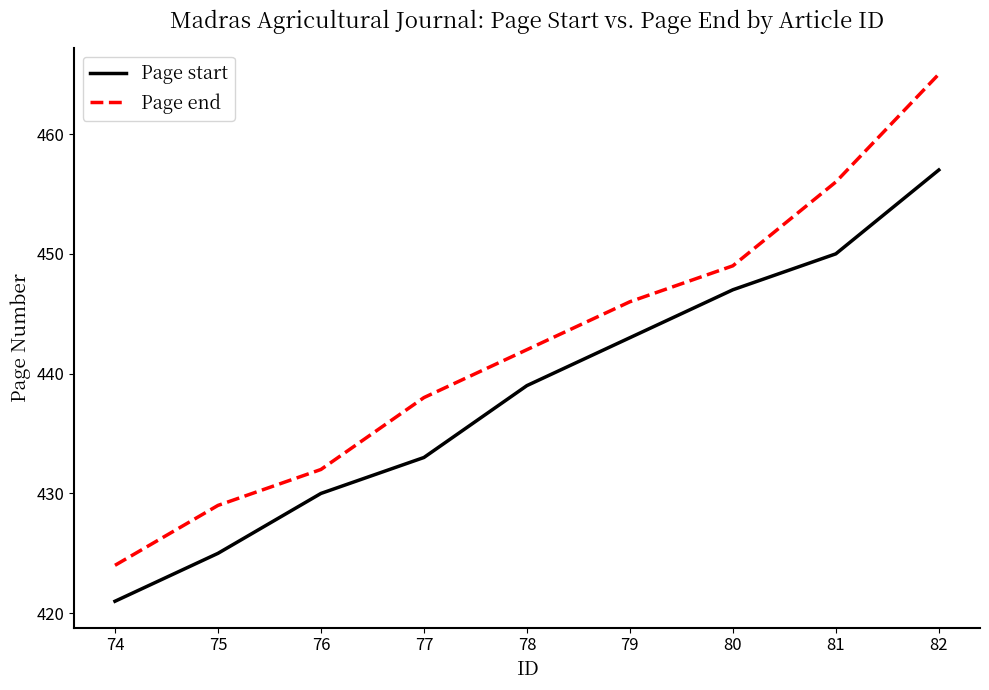

Is this an area chart (filled region under the line)?

No